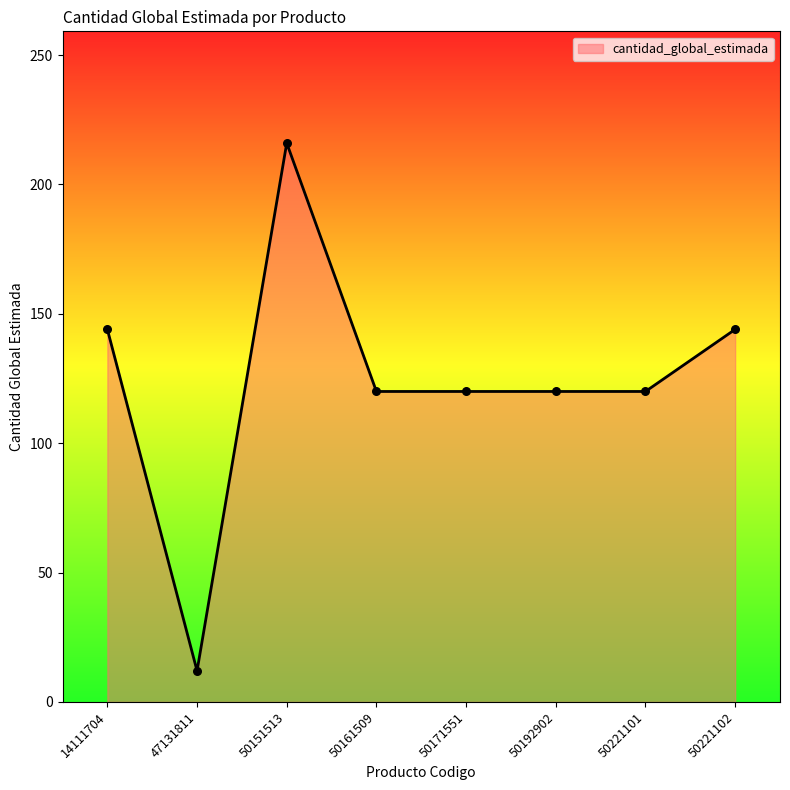

Between 50221101 and 47131811, which is larger?

50221101